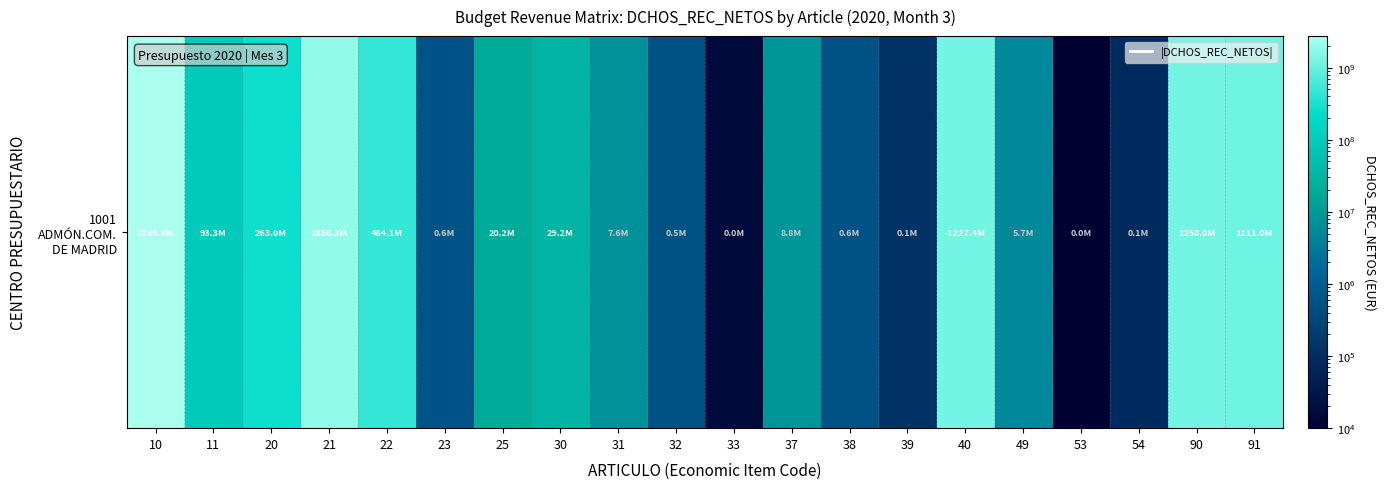

The chart shows a value of 864089.4 at 32. True or false?

False